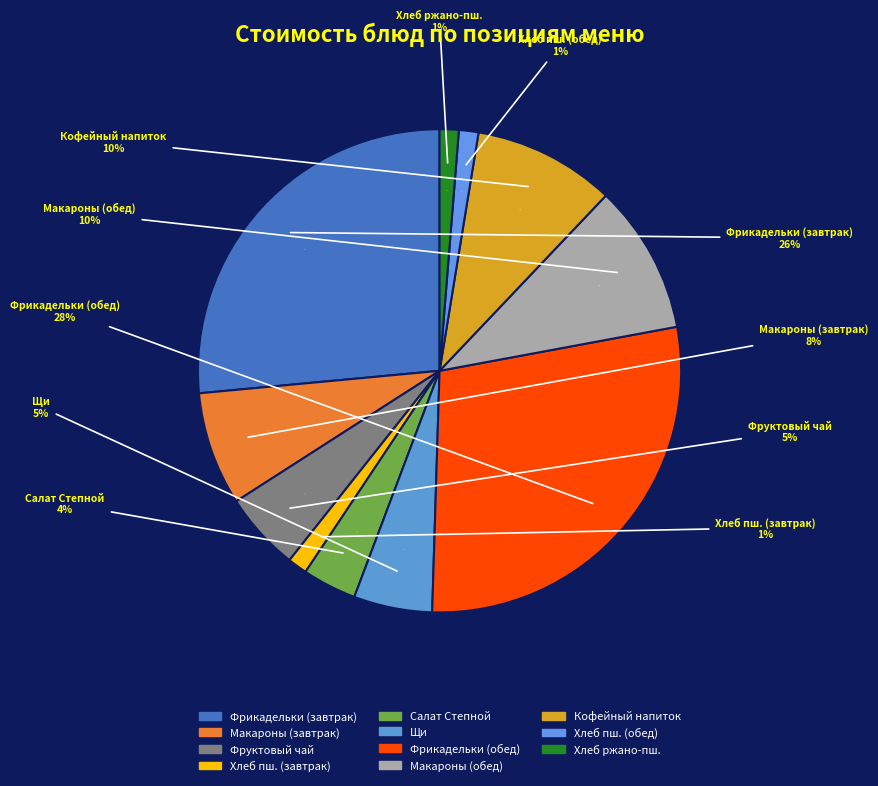

Rank the categories by value from lowest to highest.

Хлеб ржано-пшеничный, Хлеб пшеничный (завтрак), Хлеб пшеничный (обед), Салат Степной, Фруктовый чай, Щи из свежей капусты с картофелем, Макаронные изделия отварные (завтрак), Кофейный напиток на сгущенном молоке, Макаронные изделия отварные (обед), Фрикадельки куриные в соусе (завтрак), Фрикадельки куриные в соусе (обед)